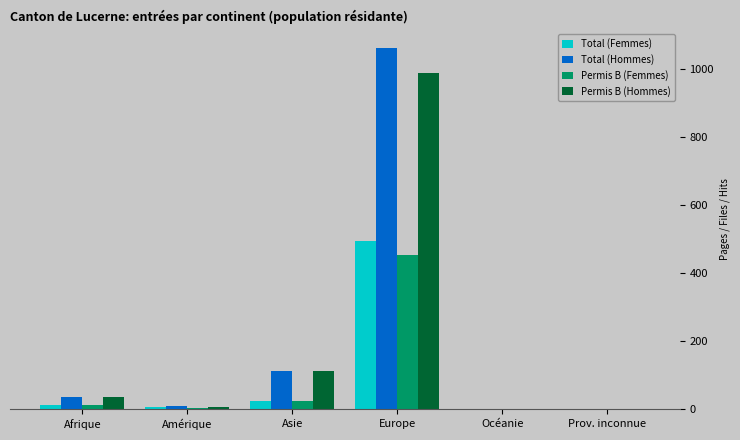

Is the value of Permis B (Hommes) at Prov. inconnue greater than the value of Permis B (Femmes) at Asie?

No